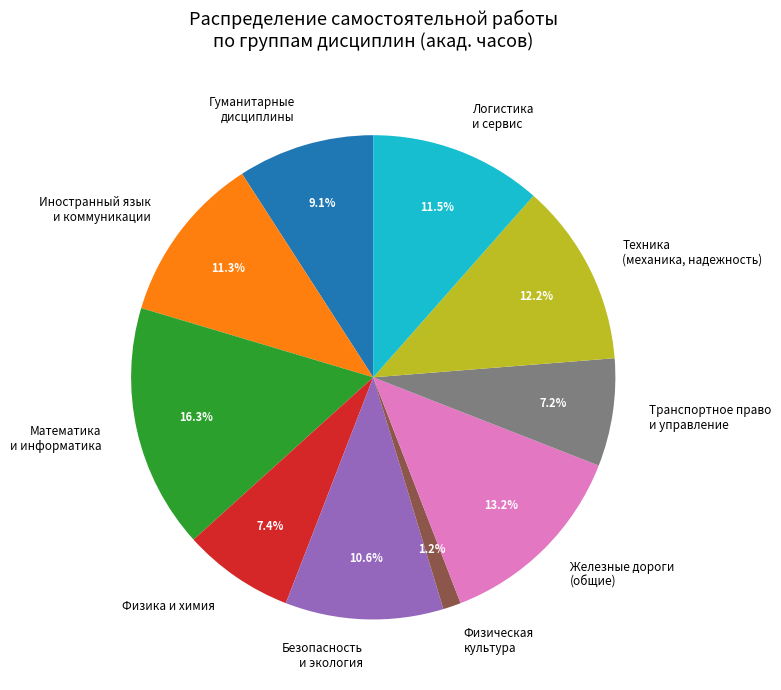

Approximately how many times larger is the value at Логистика и сервис compared to Безопасность и экология?

1.1